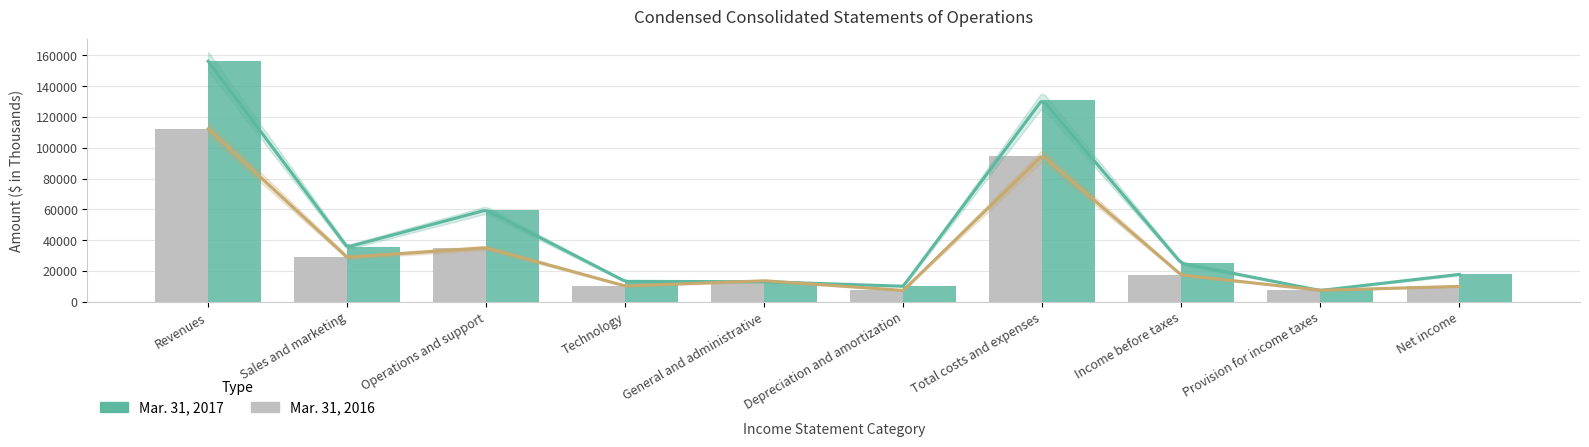

Reading left to right, list all the values displayed in this chart.

Mar. 31, 2016: Revenues=112240	Sales and marketing=28833	Operations and support=34987	Technology=10192	General and administrative=13589	Depreciation and amortization=7308	Total costs and expenses=94909	Income before taxes=17331	Provision for income taxes=7398	Net income=9933
Mar. 31, 2017: Revenues=156134	Sales and marketing=35438	Operations and support=59519	Technology=13192	General and administrative=12960	Depreciation and amortization=10040	Total costs and expenses=131149	Income before taxes=24985	Provision for income taxes=7270	Net income=17715